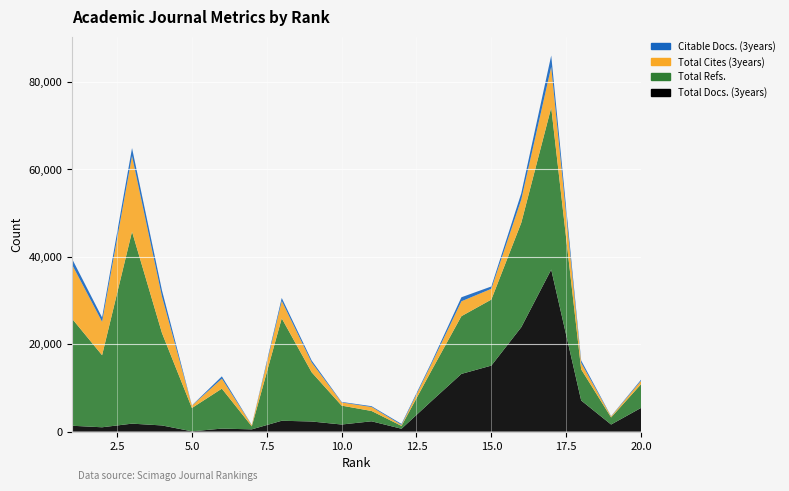

Reading left to right, transcribe all the data shown in this chart.

Total Docs. (3years): 1339	993	1823	1413	67	688	519	2487	2315	1624	2360	656	6983	13209	15109	23897	37077	7126	1624	5428
Total Refs.: 24483	16495	43940	21144	5333	9145	688	23440	11258	4325	2360	656	6983	13209	15109	23897	37077	7126	1624	5428
Total Cites (3years): 12356	7649	17313	8352	536	2288	256	3965	2248	719	913	224	1509	3403	2463	5338	9313	1478	220	778
Citable Docs. (3years): 1327	985	1816	1407	65	522	50	693	449	129	185	224	364	925	536	1413	2609	552	69	250